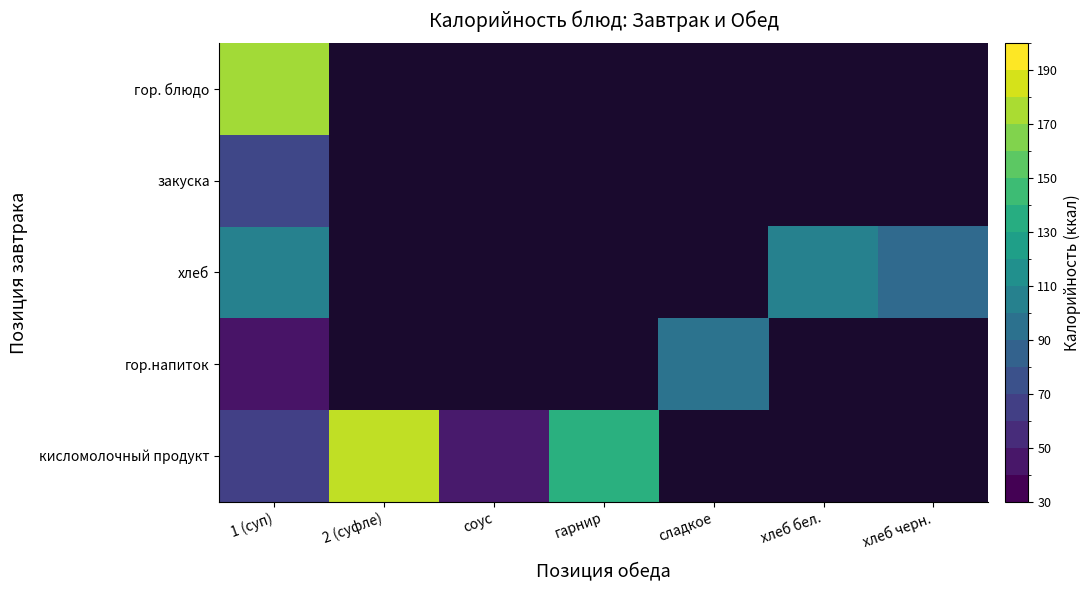

Where is закуска nearest to the value 66?

1 (суп)